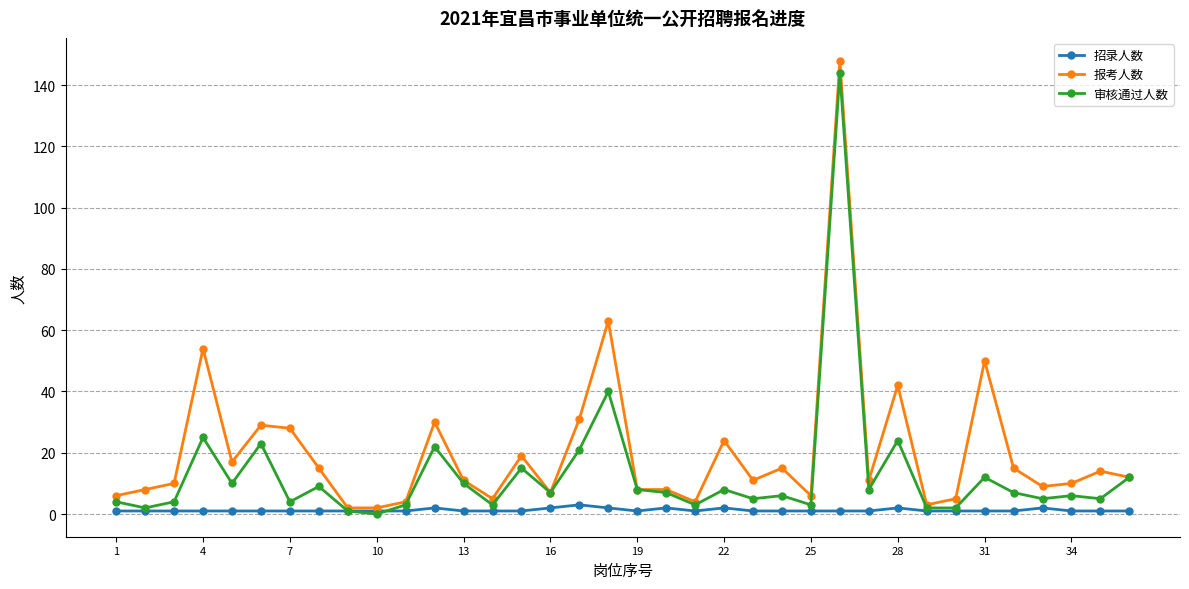

True or false: 招录人数 has more than 0 interior local peaks.

True